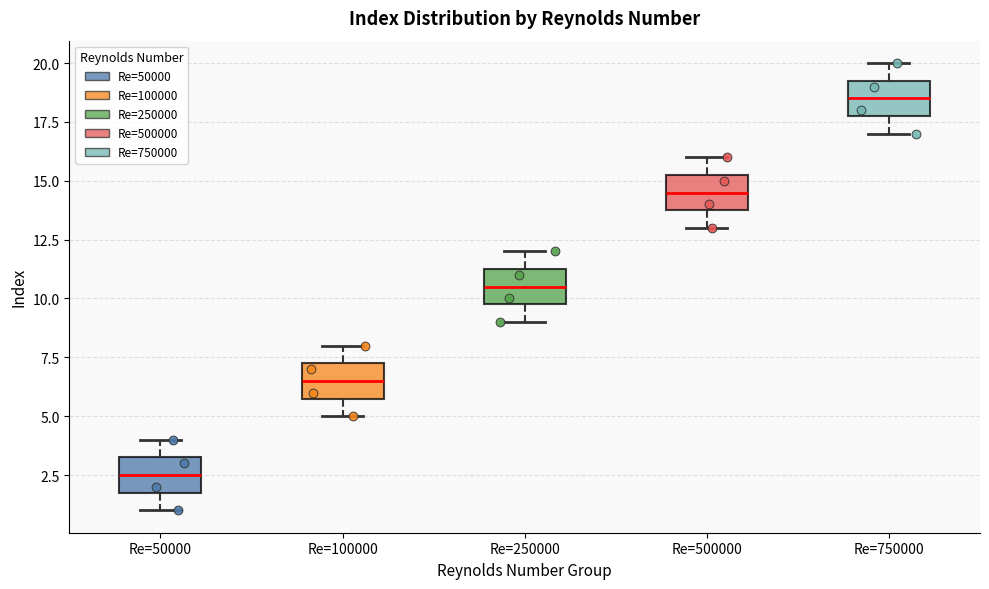

Reading left to right, transcribe this box plot: for each box, give where its median line is, the range the box spans, and where its two whiskers end, as read against the y-axis. The values are not printed on the chart, so give them approximately, as read against the axis.

Re=50000: median 2.5, box 2.0 to 3.5, whiskers 1.0 to 4.0
Re=100000: median 6.5, box 6.0 to 7.5, whiskers 5.0 to 8.0
Re=250000: median 10.5, box 10.0 to 11.5, whiskers 9.0 to 12.0
Re=500000: median 14.5, box 14.0 to 15.5, whiskers 13.0 to 16.0
Re=750000: median 18.5, box 18.0 to 19.5, whiskers 17.0 to 20.0